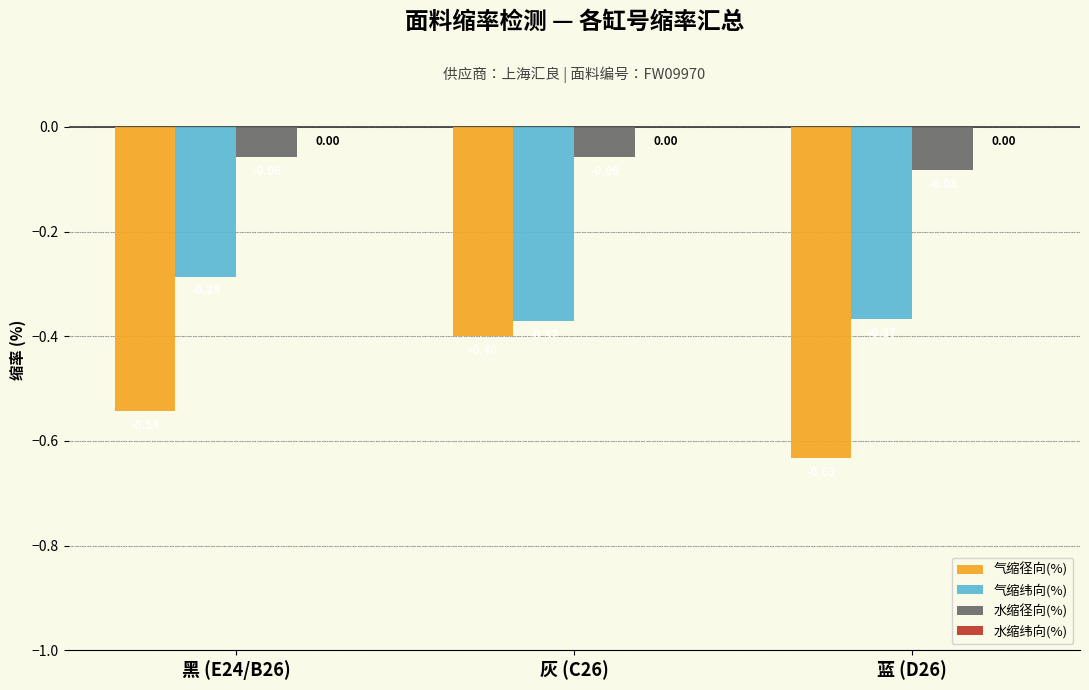

At which category is the sum across all series the highest?

灰 (C26)